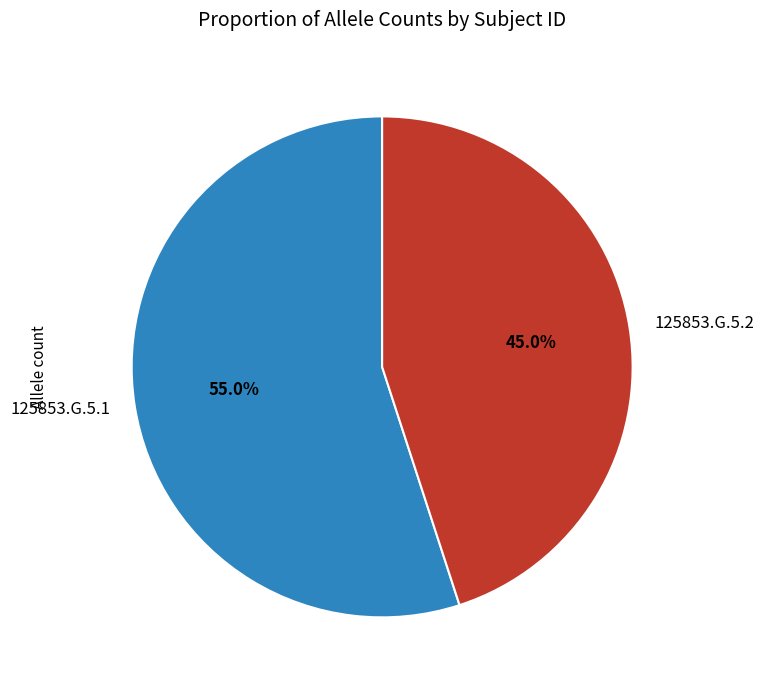

Approximately how many times larger is the value at 125853.G.5.1 compared to 125853.G.5.2?

1.2